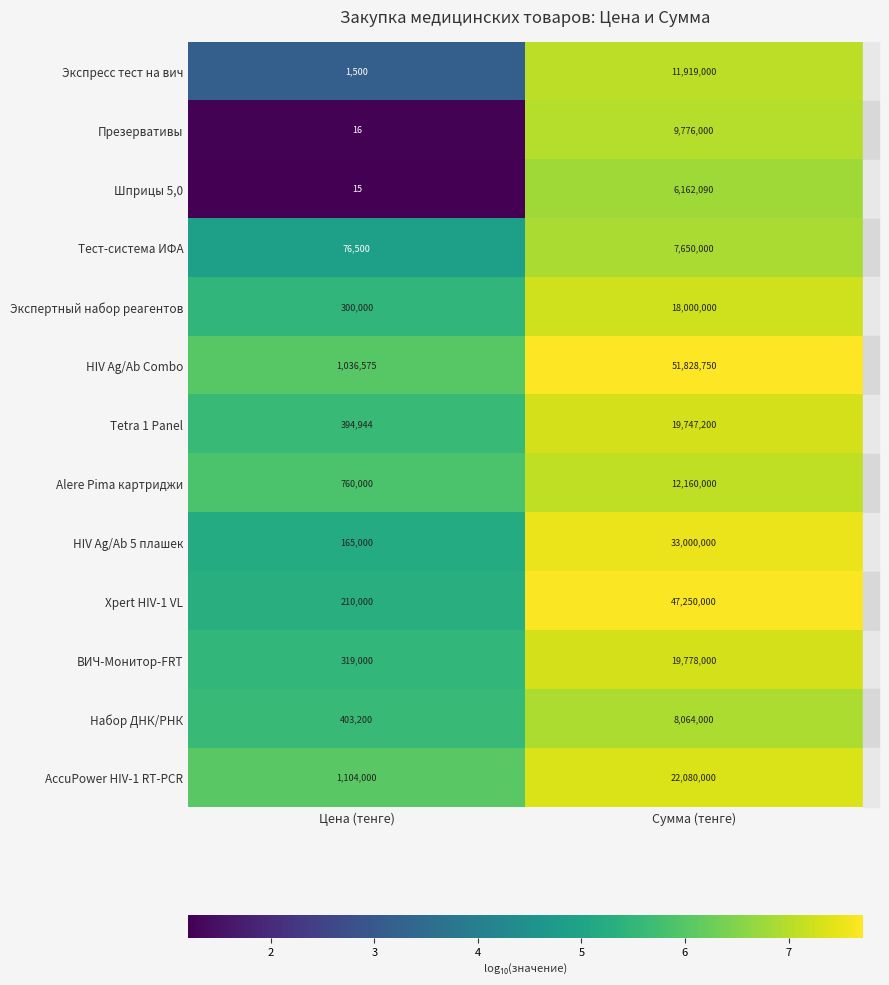

What is the maximum value shown in the chart?

51828750